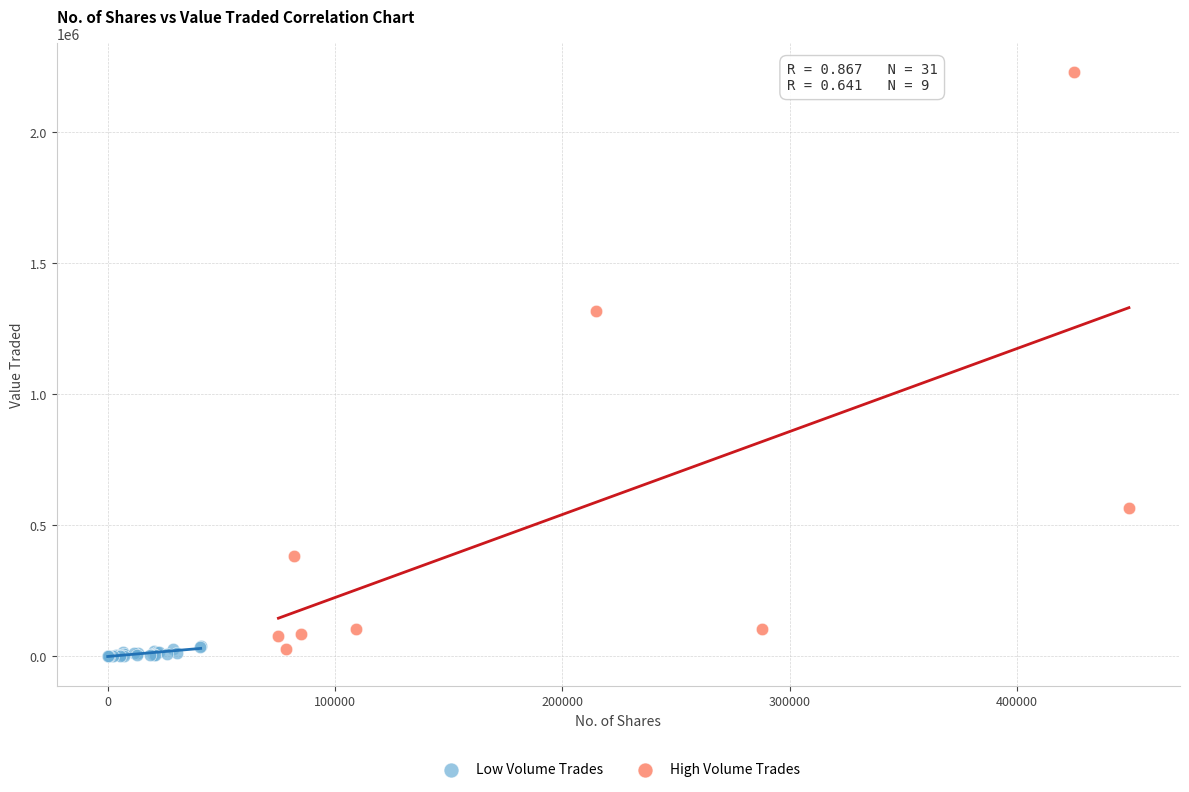

Which series has the widest spread of Y values?

High Volume Trades